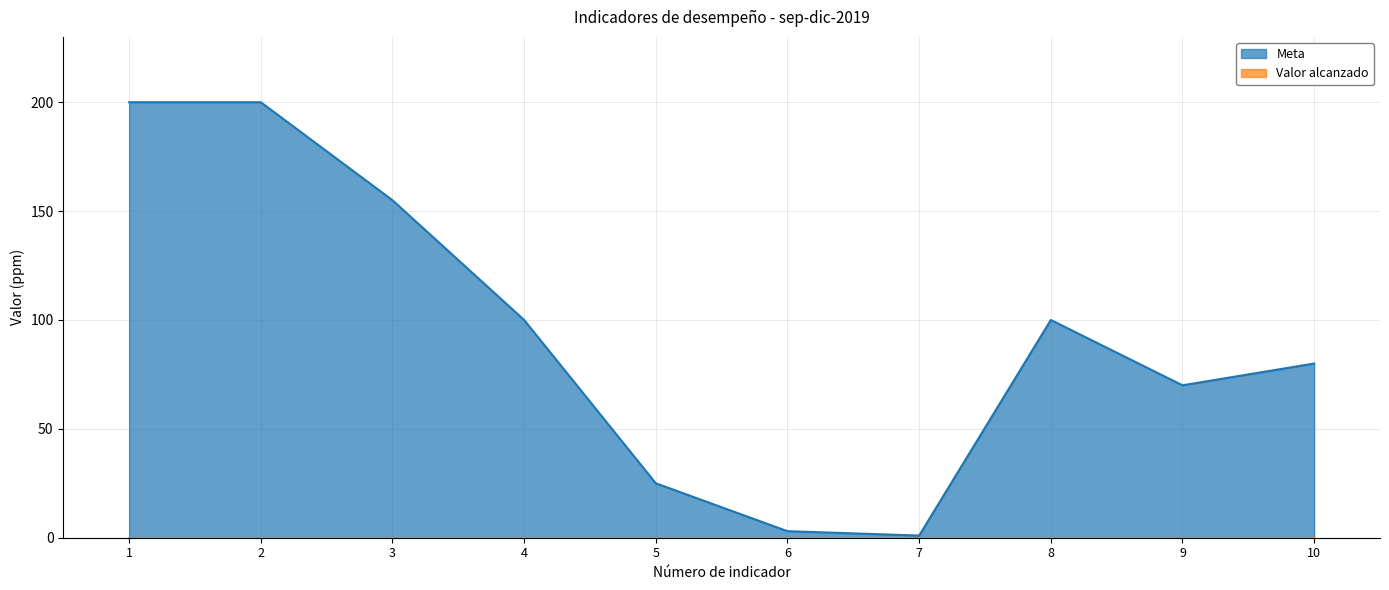

True or false: the data shows 200 at 2.

True